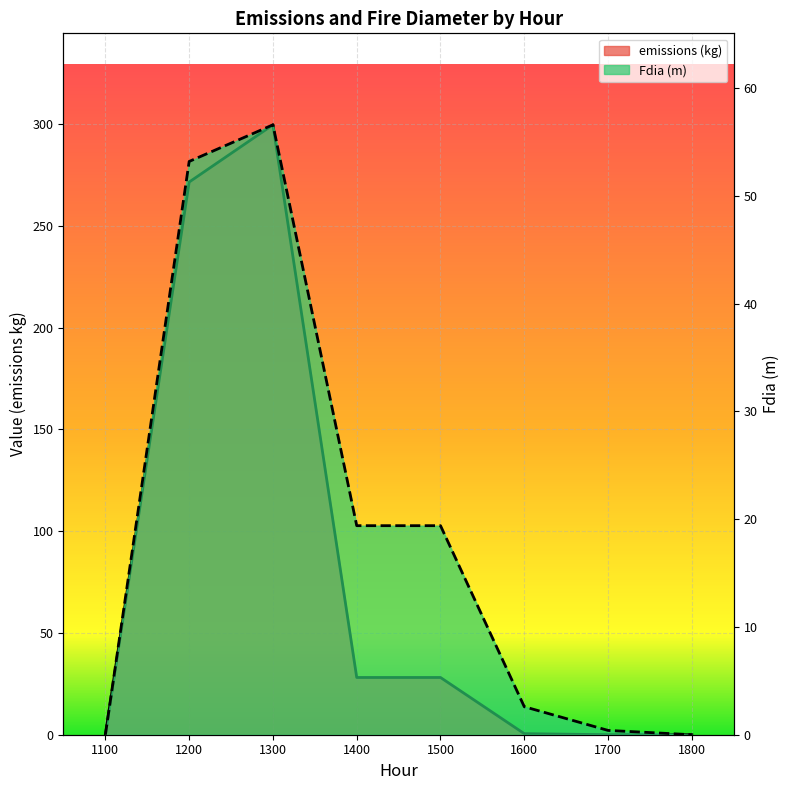

The Fdia (m) series shows 0.4 at 1700. True or false?

True